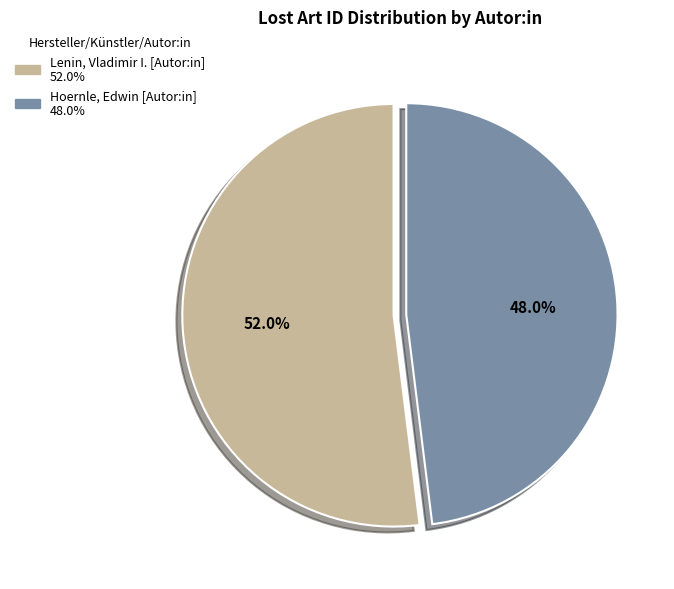

Rank the categories by value from highest to lowest.

Lenin, Vladimir I. [Autor:in], Hoernle, Edwin [Autor:in]